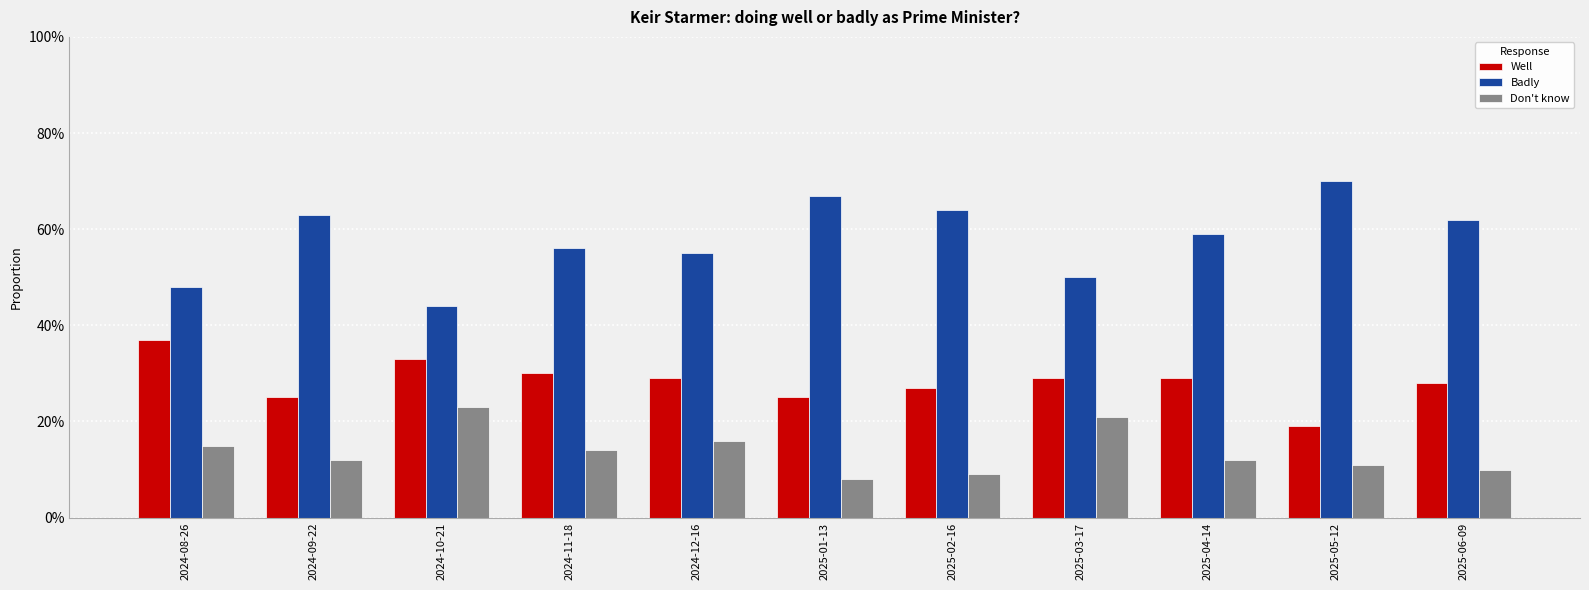

Rank the series at 2024-11-18 from highest to lowest value.

Badly, Well, Don't know